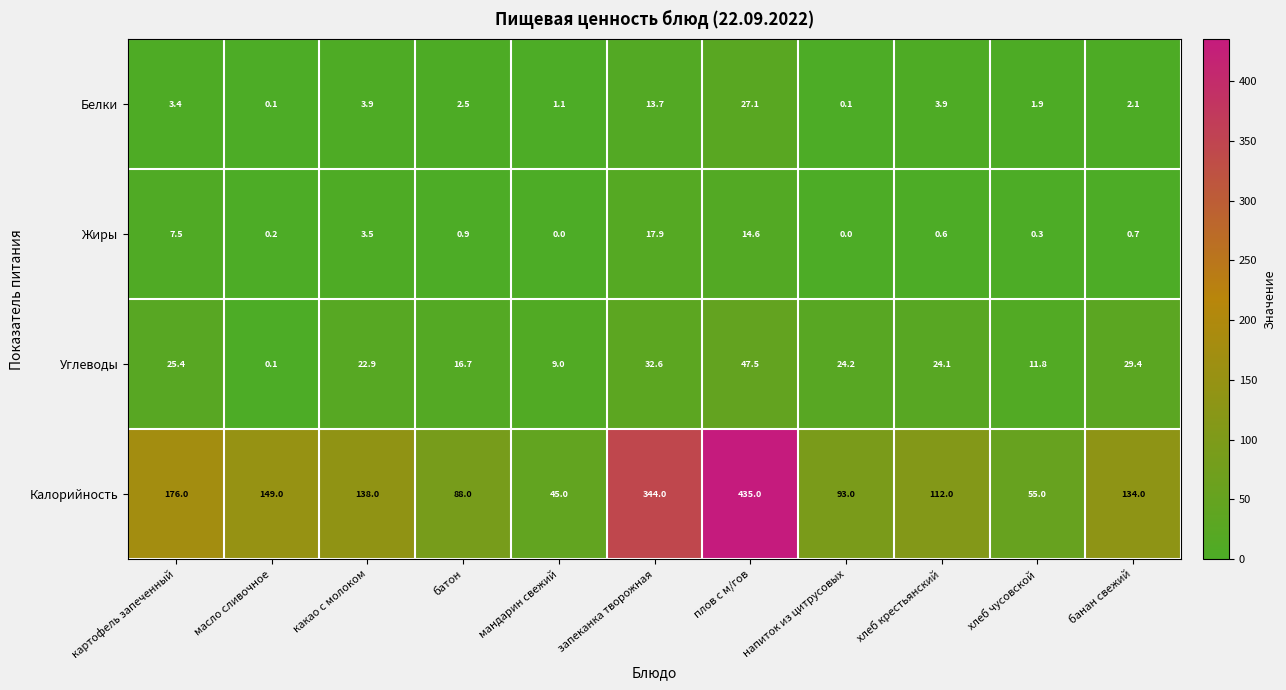

Is it true that Белки equals 1.8 at мандарин свежий?

False